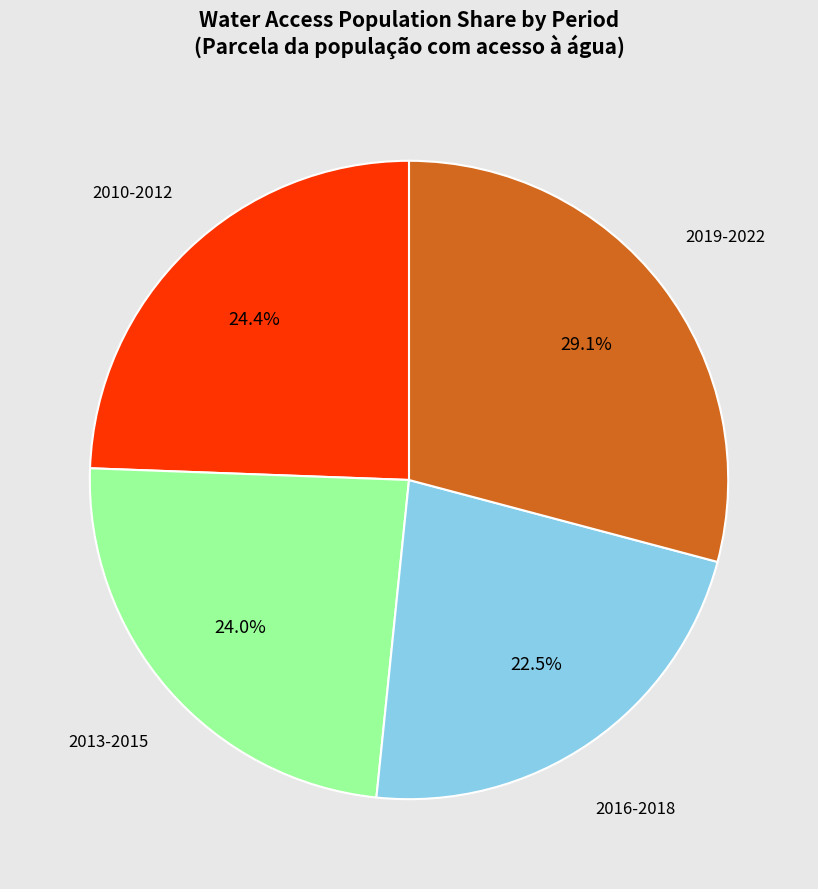

Is there any slice that represents more than half of the pie?

No